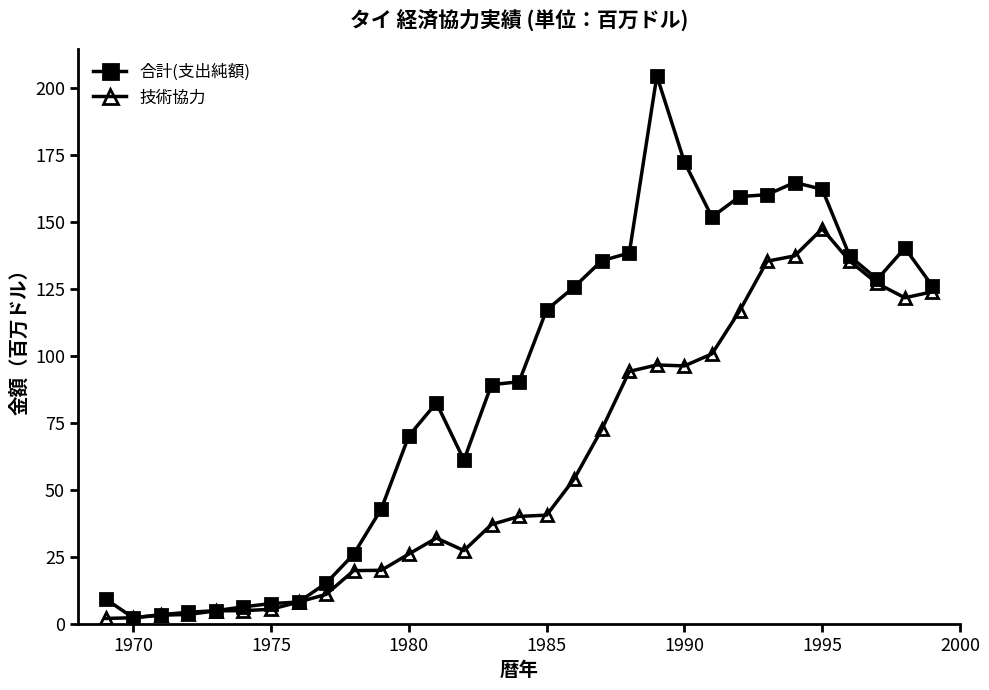

Rank the series by their maximum value, from lowest to highest.

技術協力, 合計(支出純額)